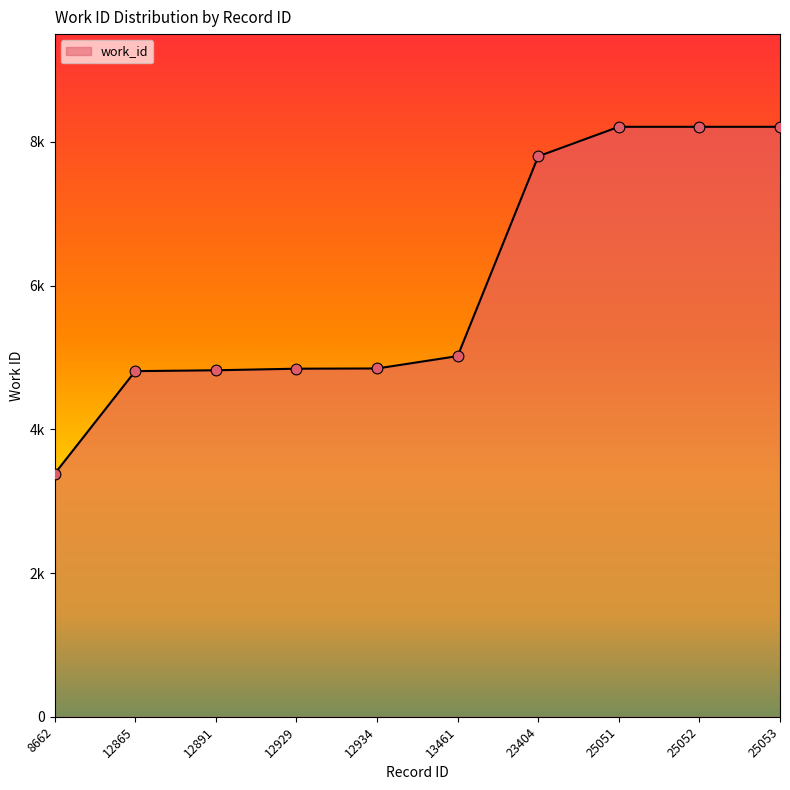

What is the change in value from 12929 to 13461?

+175